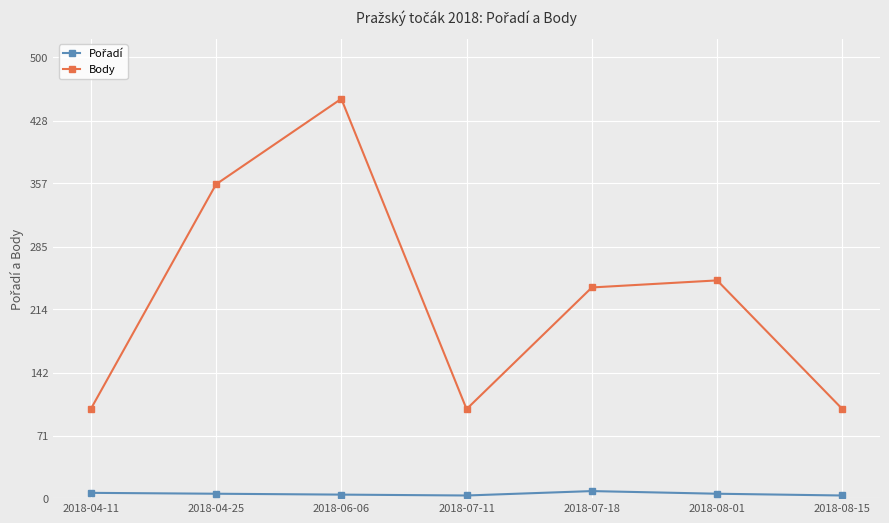

What is the difference between the second highest and minimum values in the Body series?

255